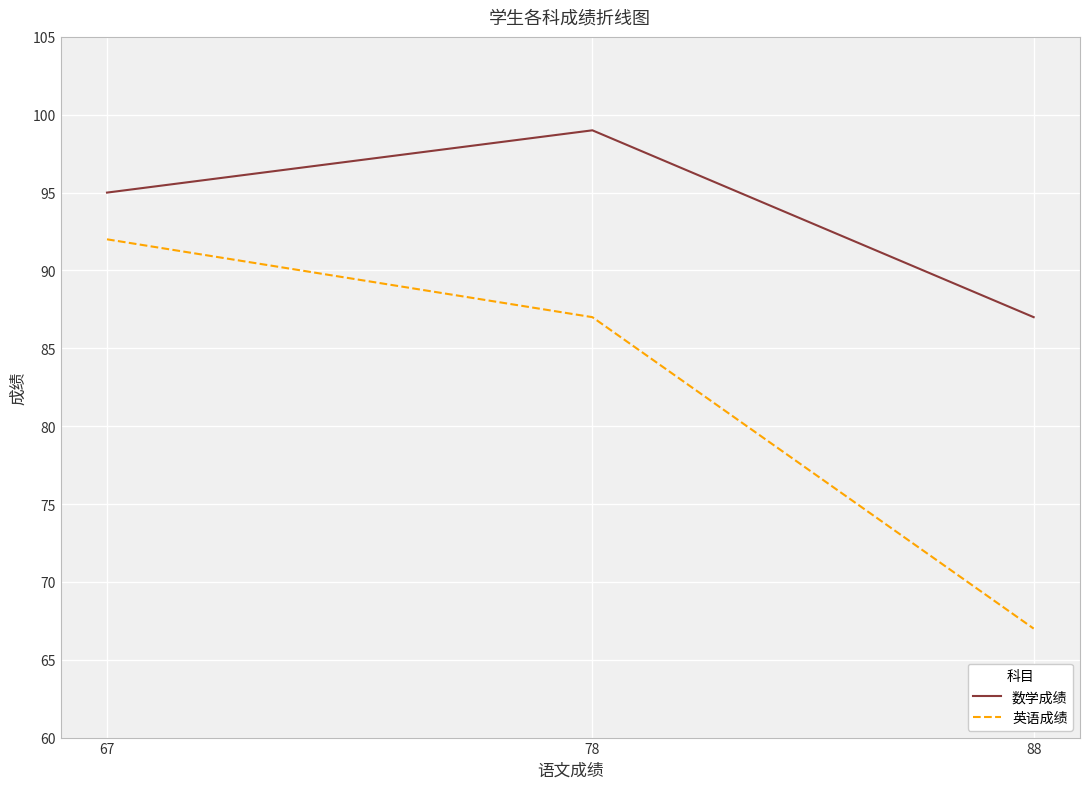

List the labels in order of 英语成绩 value, largest first.

67, 78, 88